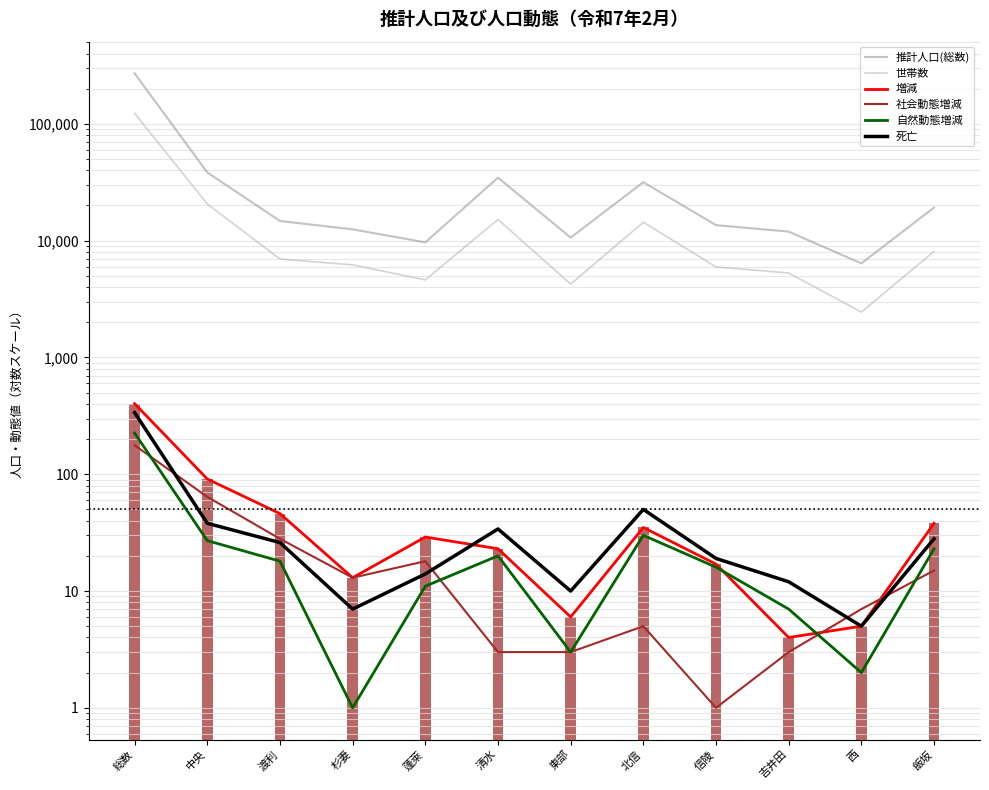

What is the difference between the second highest and second lowest values in the 死亡 series?

43